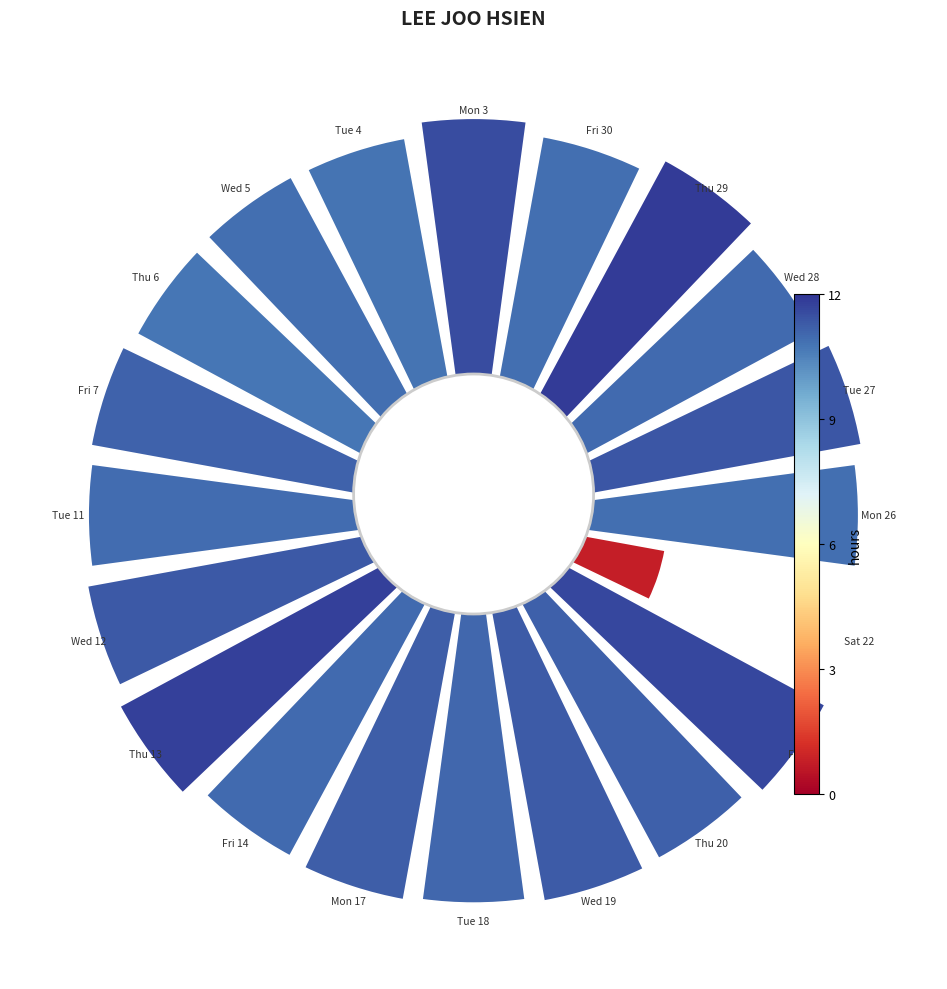

Is 11 the majority of the pie?

No